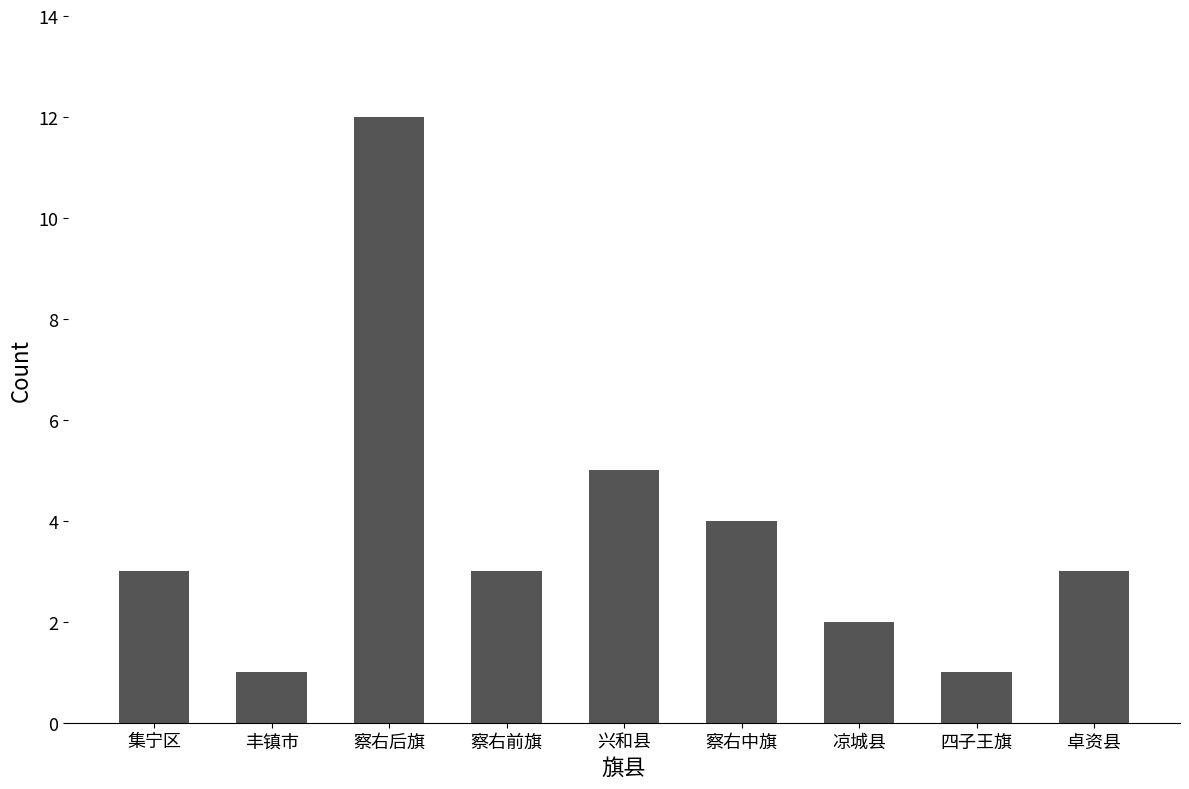

Does the chart contain any negative values?

No